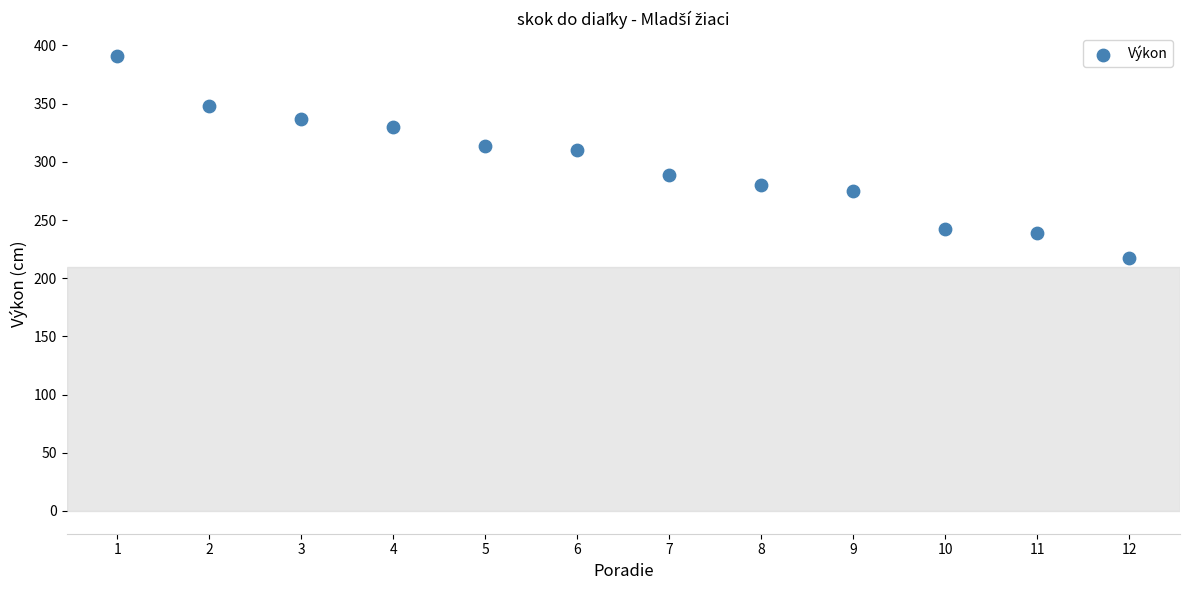

What is the average Y value?

298